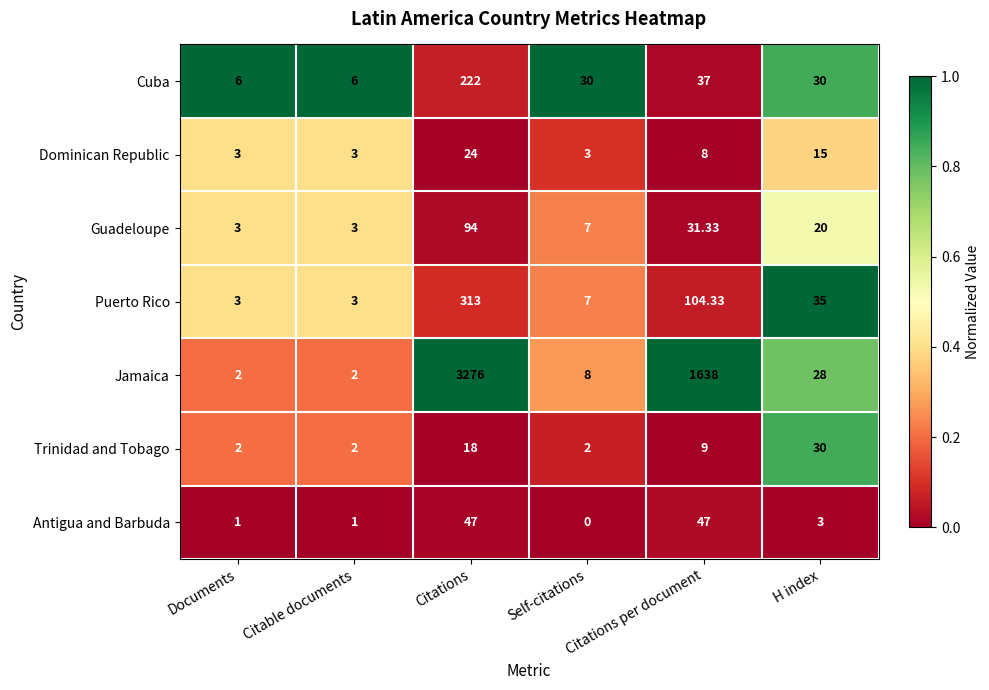

Rank the series at Citations per document from lowest to highest value.

Dominican Republic, Trinidad and Tobago, Guadeloupe, Cuba, Antigua and Barbuda, Puerto Rico, Jamaica